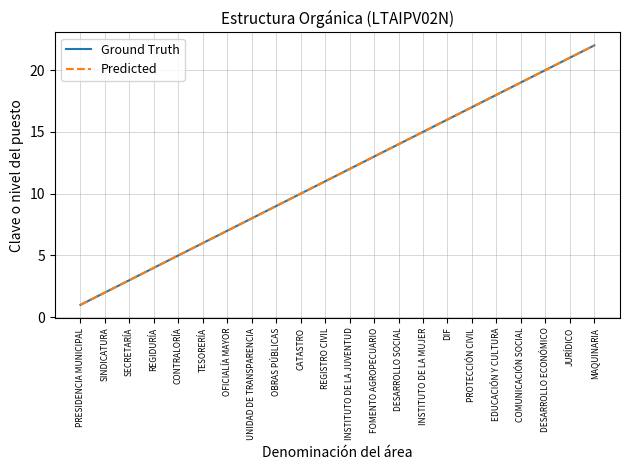

Does the chart display data point markers on the line(s)?

No